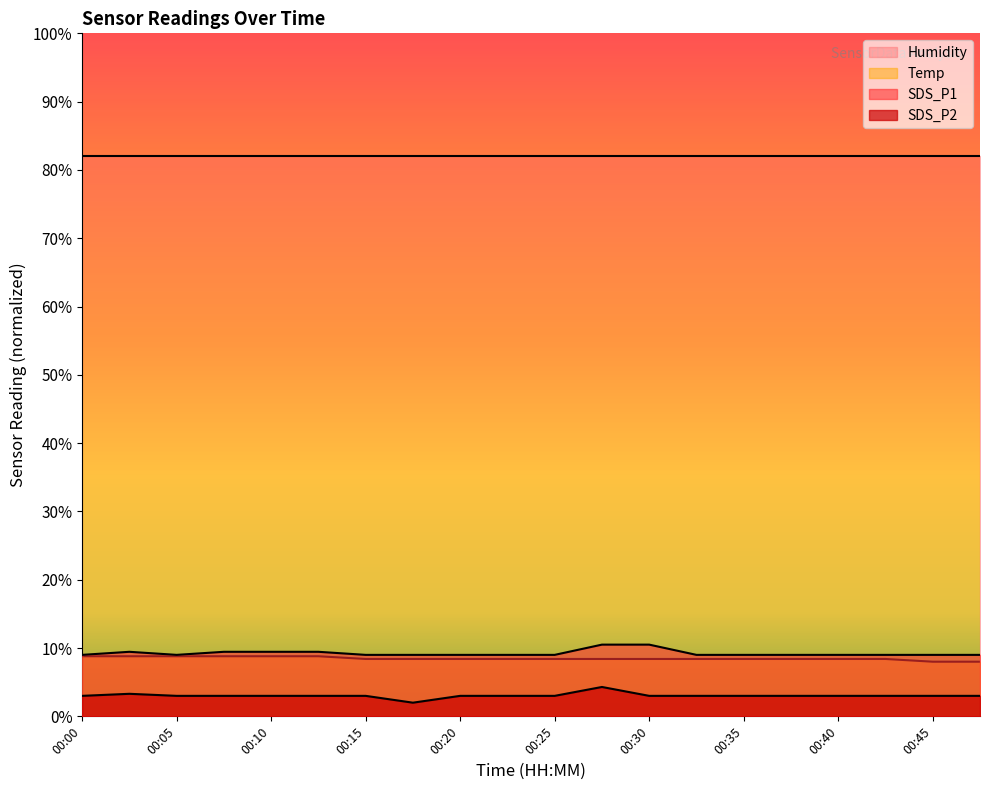

How many data points in SDS_P2 are less than 3?

1